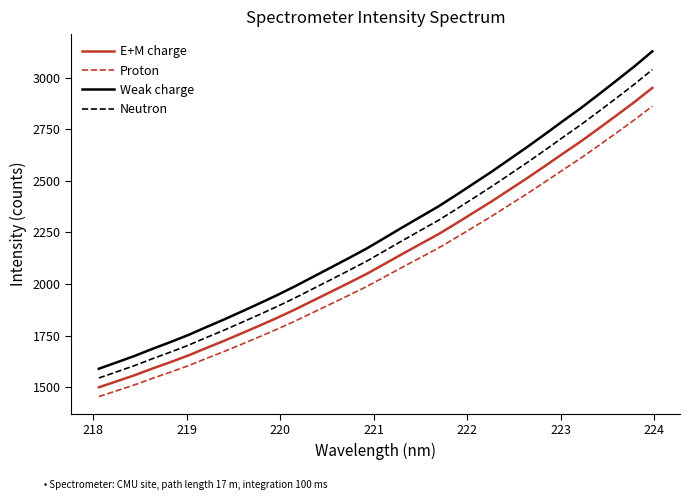

List the series in order of their peak value, lowest first.

Proton, E+M charge, Neutron, Weak charge